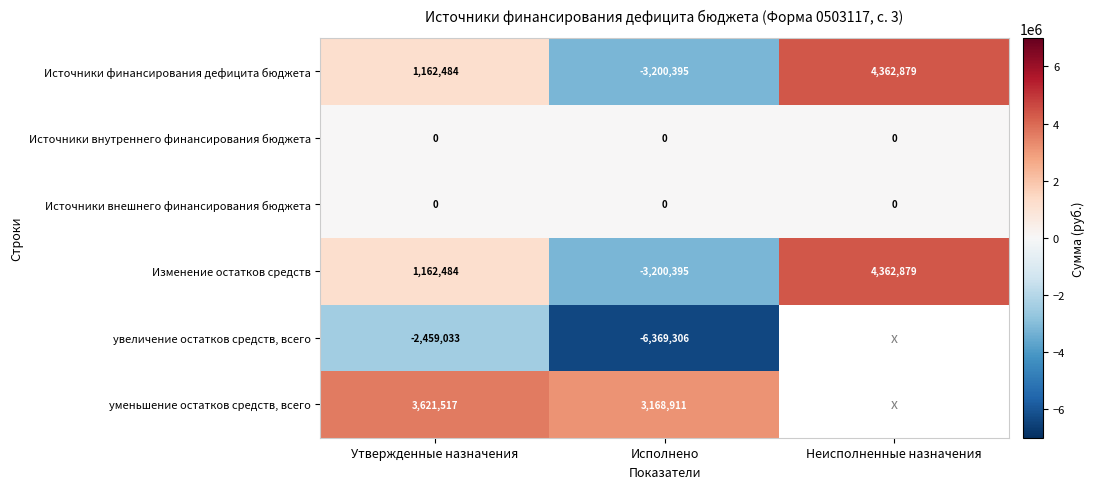

What is the difference between the Изменение остатков средств values at Утвержденные назначения and Исполнено?

4362878.9